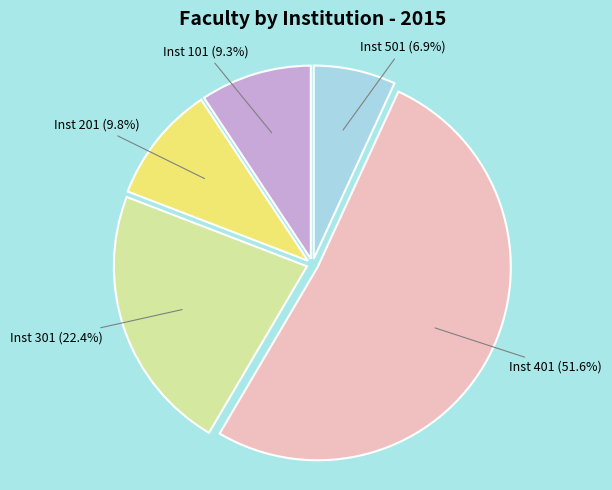

Is the sum of Inst 501 and Inst 201 greater than half?

No